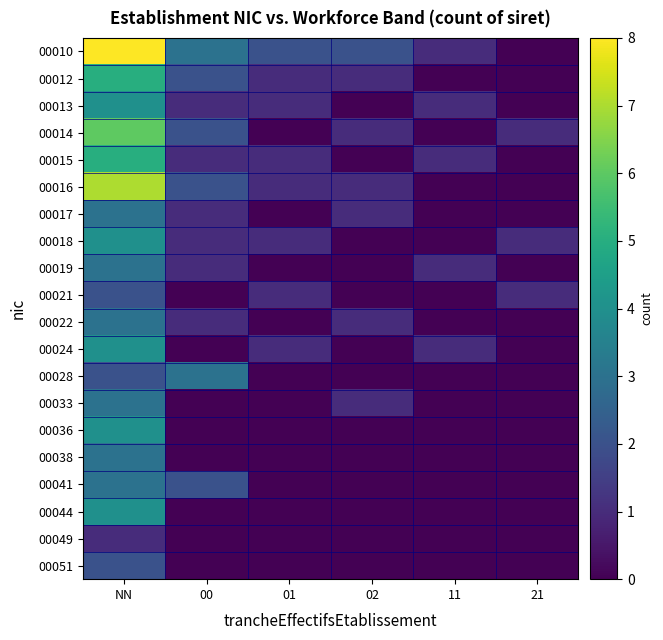

What is the total value across all series at 01?

9